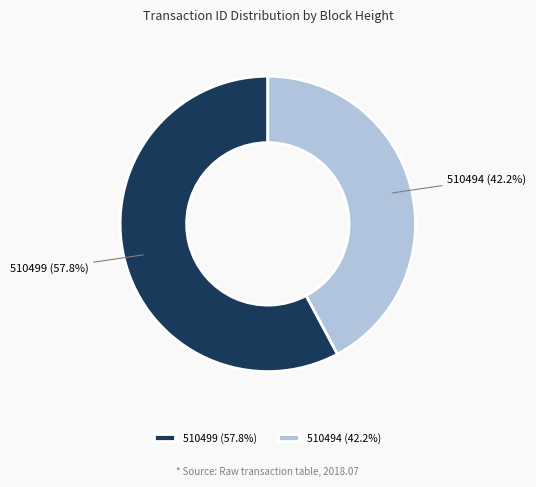

To the nearest percent, what portion does 510494 represent?

42%